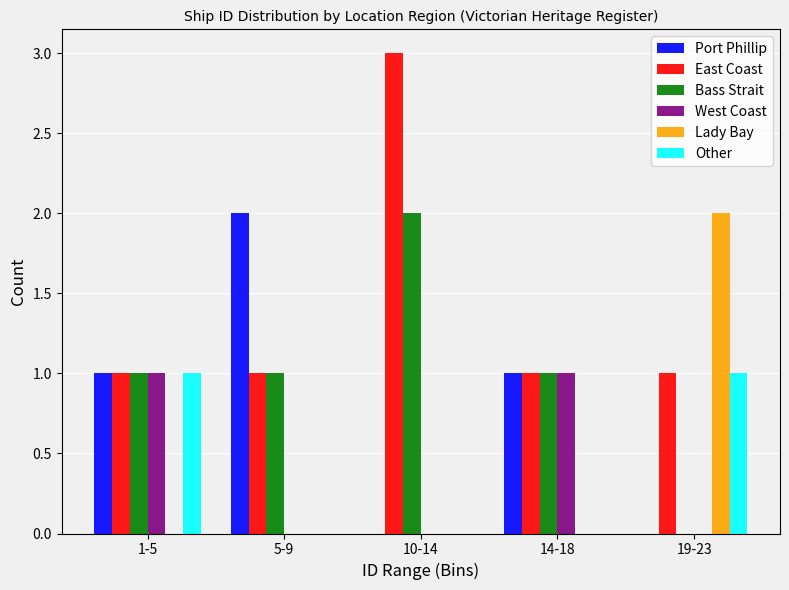

Reading left to right, extract all data points from this chart.

Port Phillip: 1-5=1	5-9=2	10-14=0	14-18=1	19-23=0
East Coast: 1-5=1	5-9=1	10-14=3	14-18=1	19-23=1
Bass Strait: 1-5=1	5-9=1	10-14=2	14-18=1	19-23=0
West Coast: 1-5=1	5-9=0	10-14=0	14-18=1	19-23=0
Lady Bay: 1-5=0	5-9=0	10-14=0	14-18=0	19-23=2
Other: 1-5=1	5-9=0	10-14=0	14-18=0	19-23=1